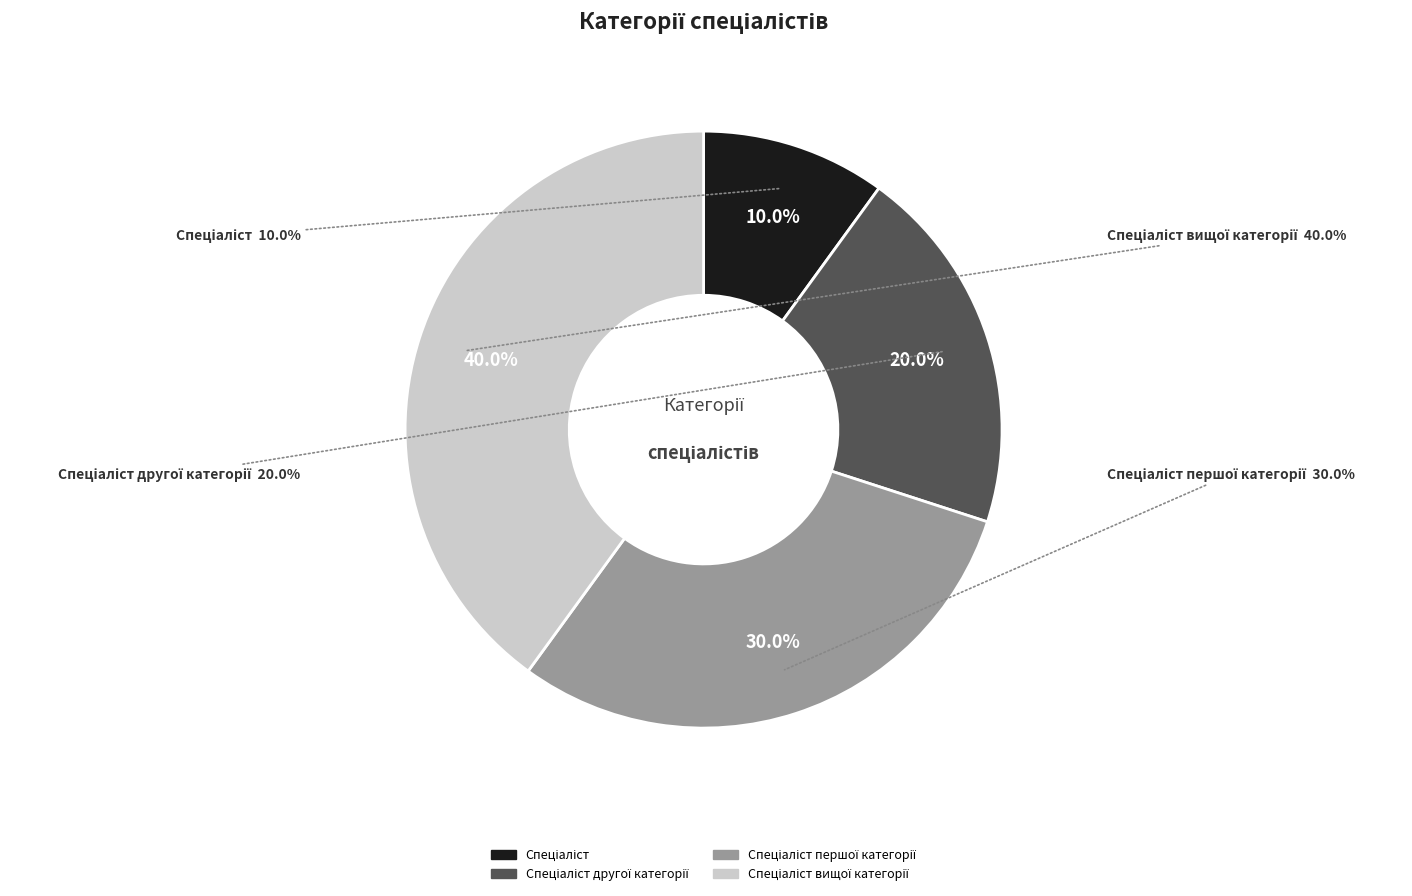

To the nearest percent, what is the difference between the Спеціаліст and Спеціаліст другої категорії slice percentages?

10%